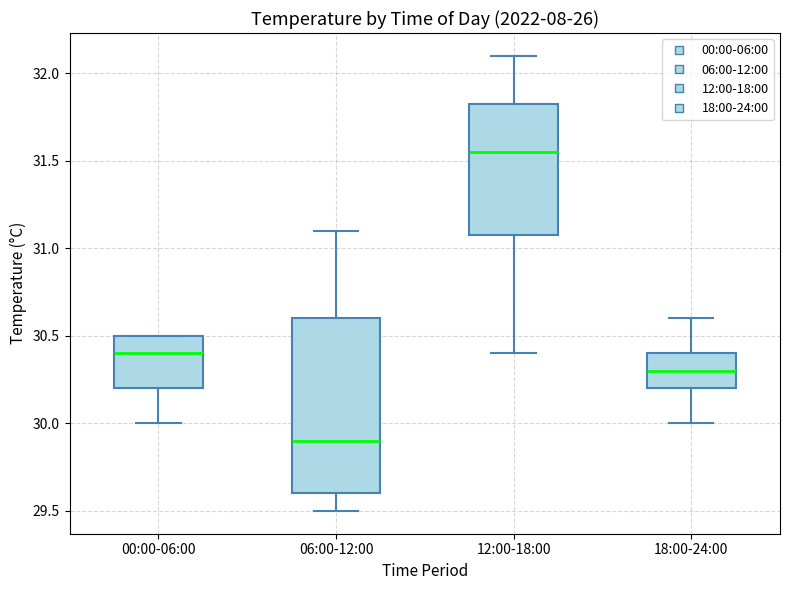

Reading left to right, read every box against the y-axis: the position of its median line, the range the box covers, and the ends of its whiskers. The values are not printed on the chart, so give them approximately, as read against the axis.

00:00-06:00: median 30.40, box 30.20 to 30.50, whiskers 30.00 to 30.50
06:00-12:00: median 29.90, box 29.60 to 30.60, whiskers 29.50 to 31.10
12:00-18:00: median 31.55, box 31.10 to 31.85, whiskers 30.40 to 32.10
18:00-24:00: median 30.30, box 30.20 to 30.40, whiskers 30.00 to 30.60